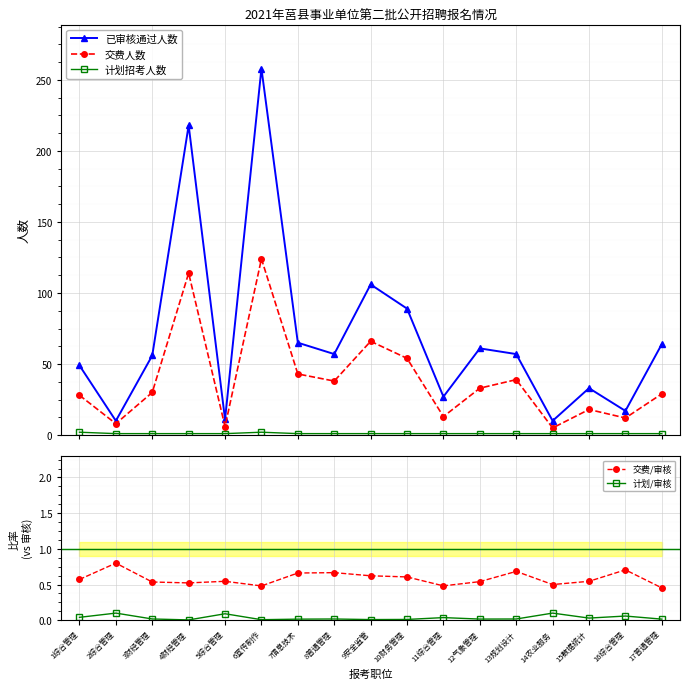

At which category does the chart reach its peak across all series?

6宣传制作